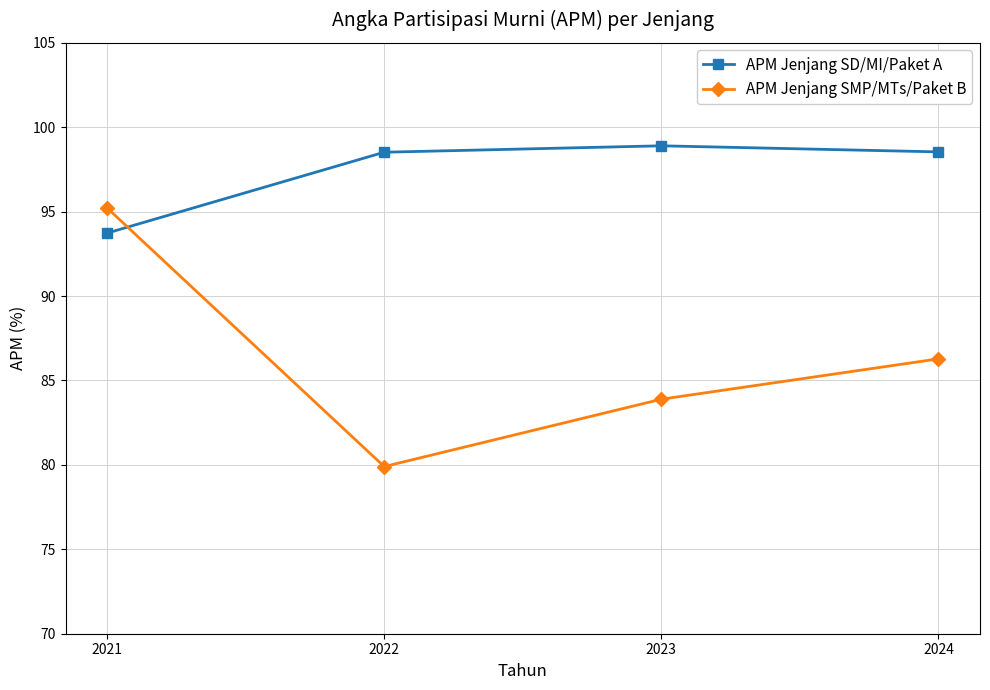

After their last crossing, which series has the higher values: APM Jenjang SMP/MTs/Paket B or APM Jenjang SD/MI/Paket A?

APM Jenjang SD/MI/Paket A